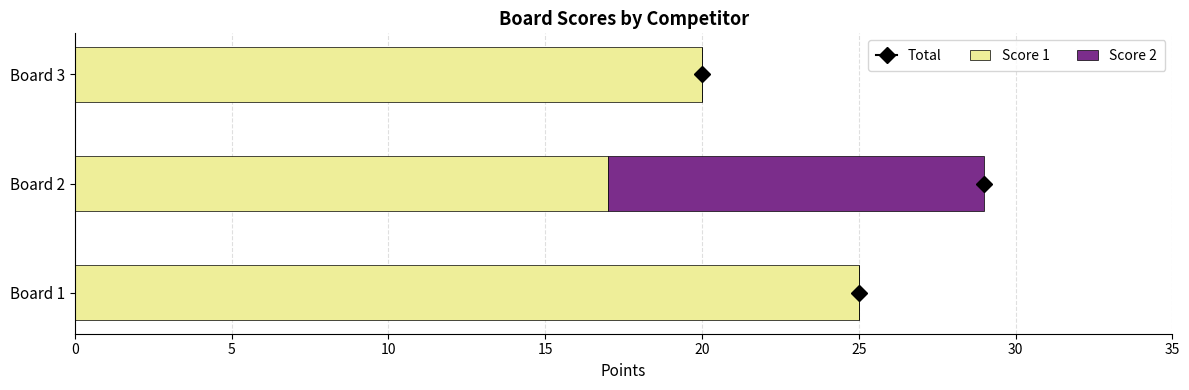

What is the total value across all series at Board 1?

25